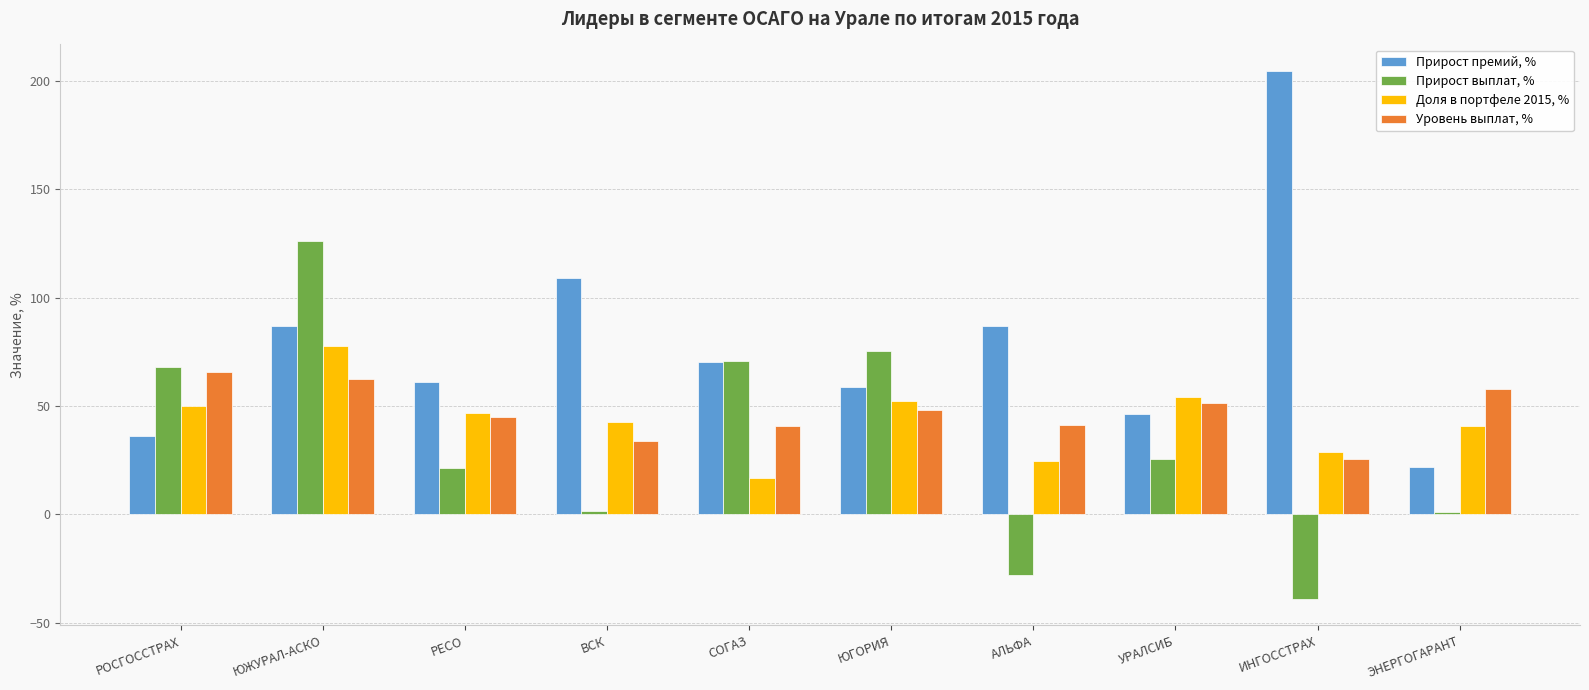

What is the sum of all Прирост выплат, % values?

322.2